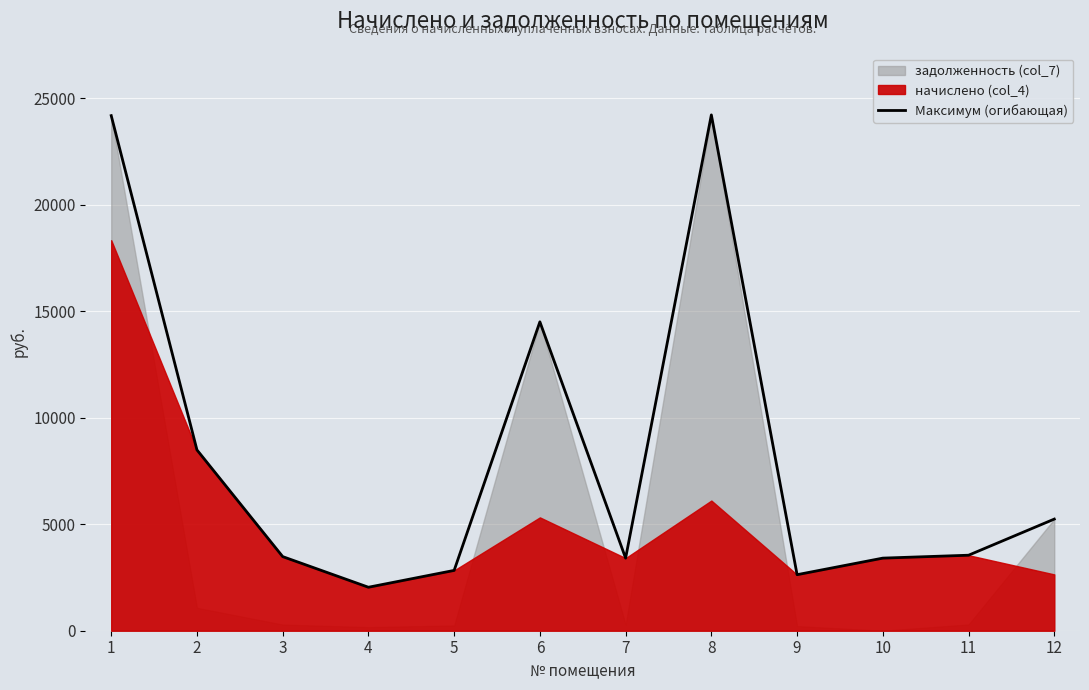

At which label does the data first exceed 3544?

1